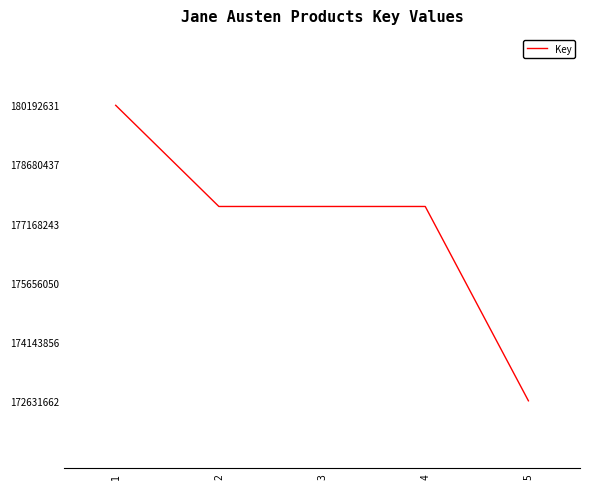

Approximately how many times larger is the value at 5 compared to 3?

1.0